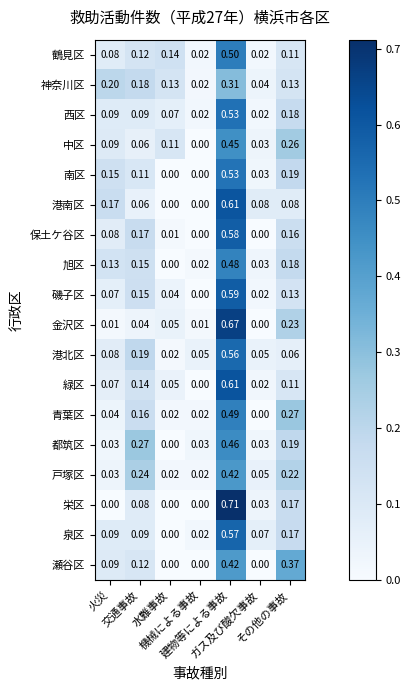

Which series has the widest spread of values?

栄区